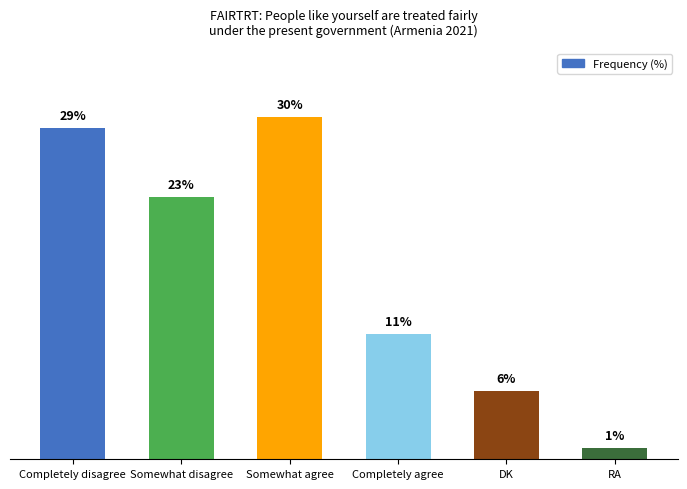

At which label is the value closest to 15?

Completely agree